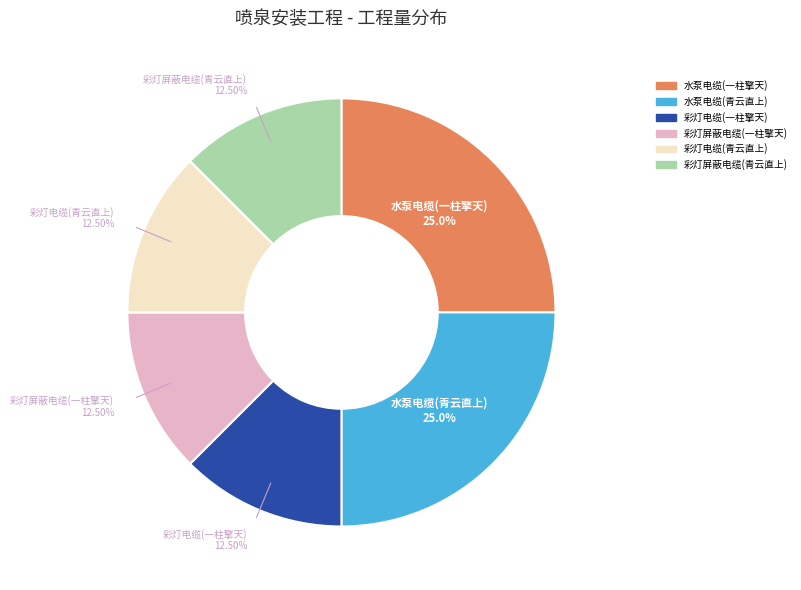

Is there any slice that represents more than half of the pie?

No